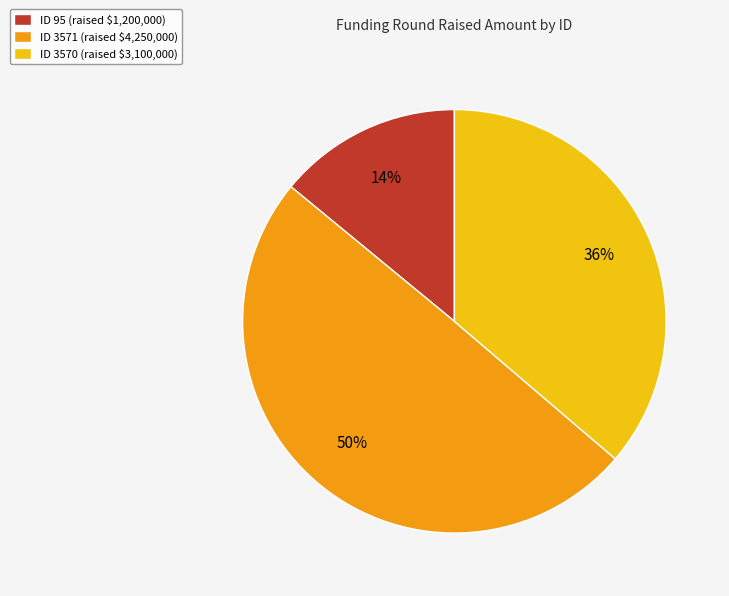

Count the number of slices in the pie.

3